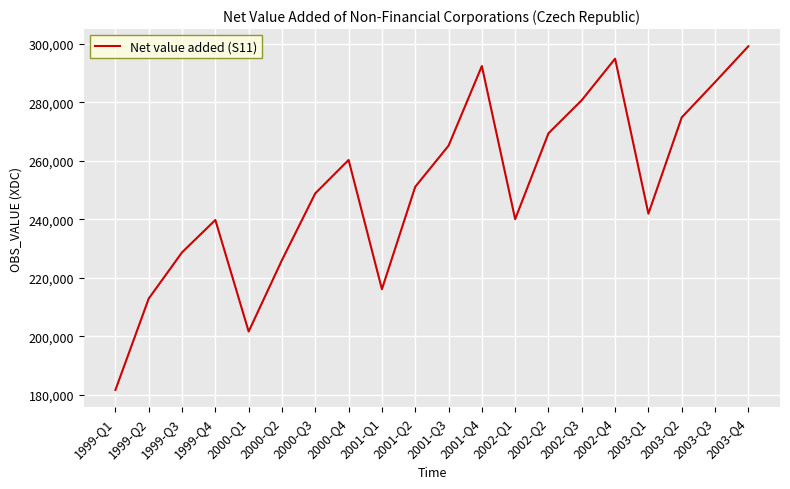

Where is the first local maximum?

1999-Q4